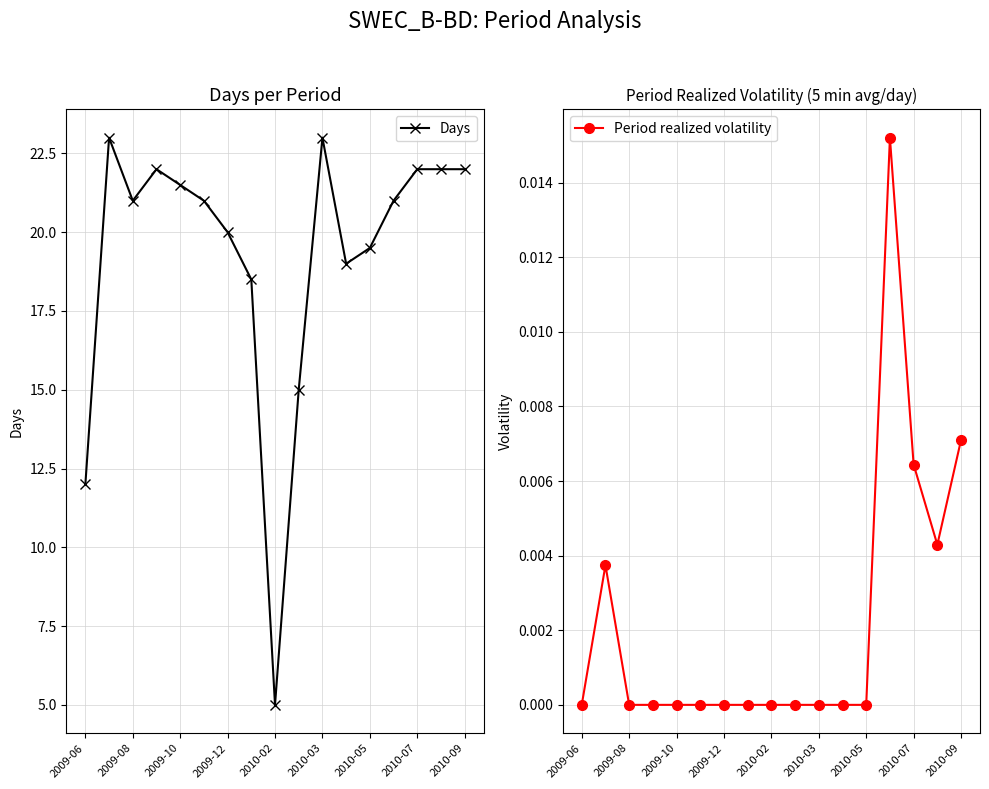

True or false: Period realized volatility and Days intersect in this chart.

False